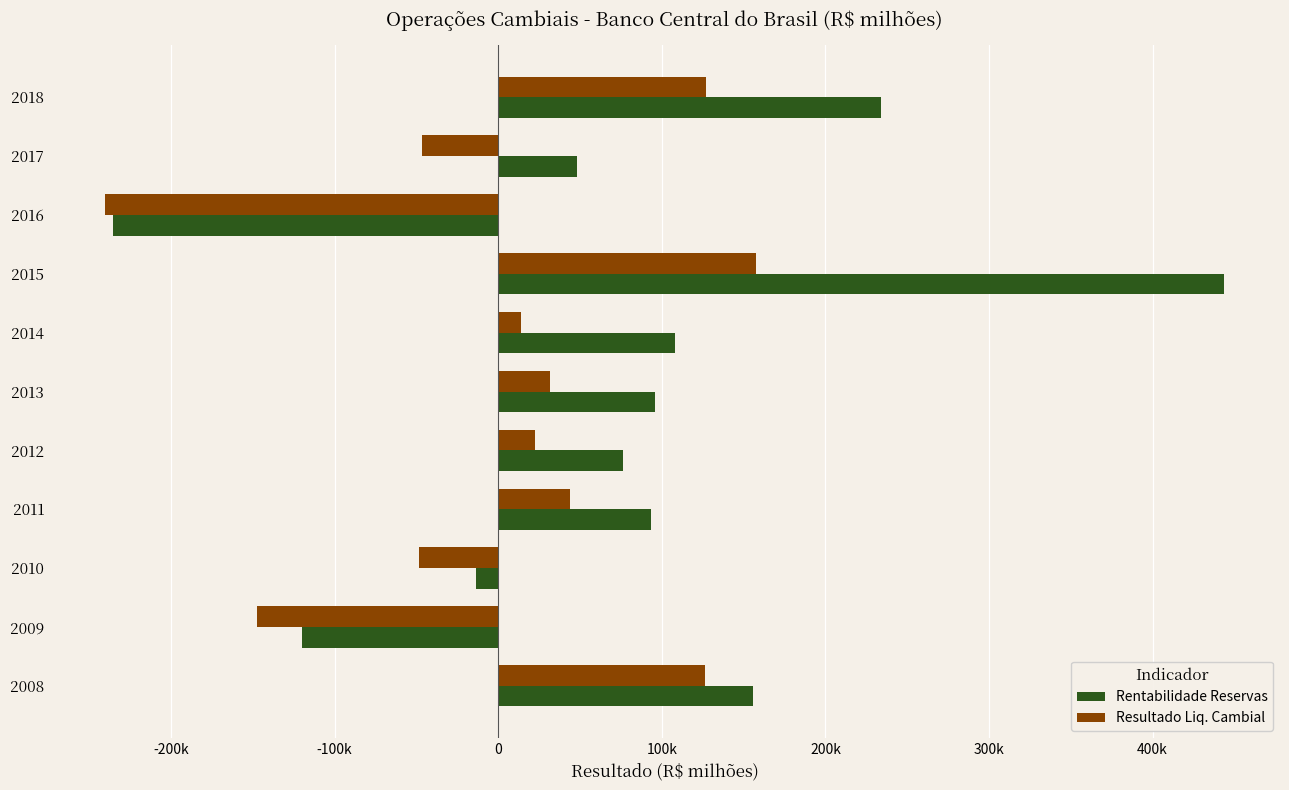

What are all the series names shown in the legend?

Rentabilidade Reservas, Resultado Liq. Cambial